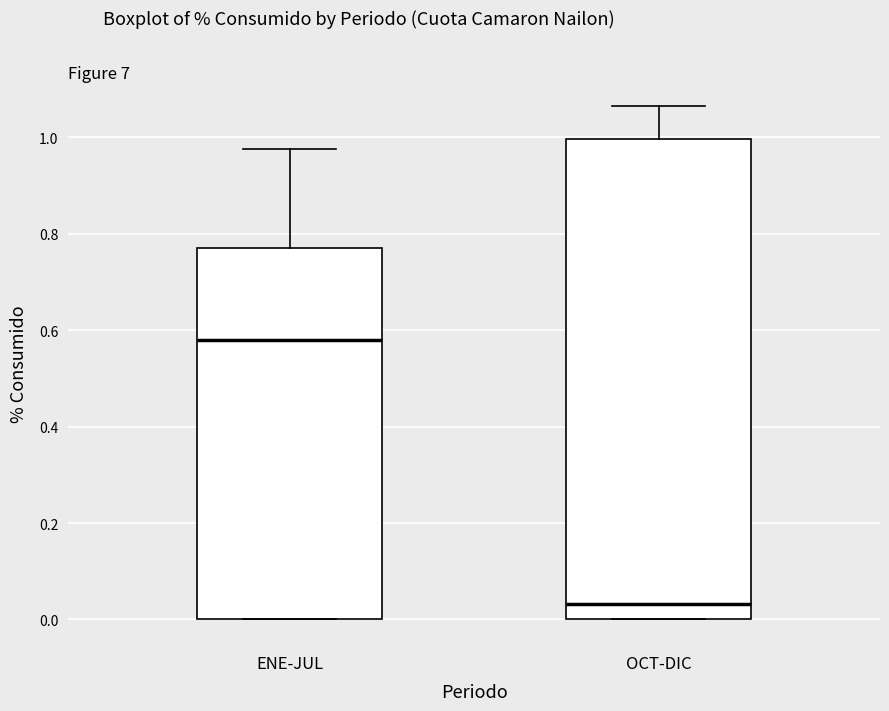

Where is the lower edge of the box for ENE-JUL on the y-axis? The values are not printed on the chart, so give them approximately, as read against the axis.

0.00